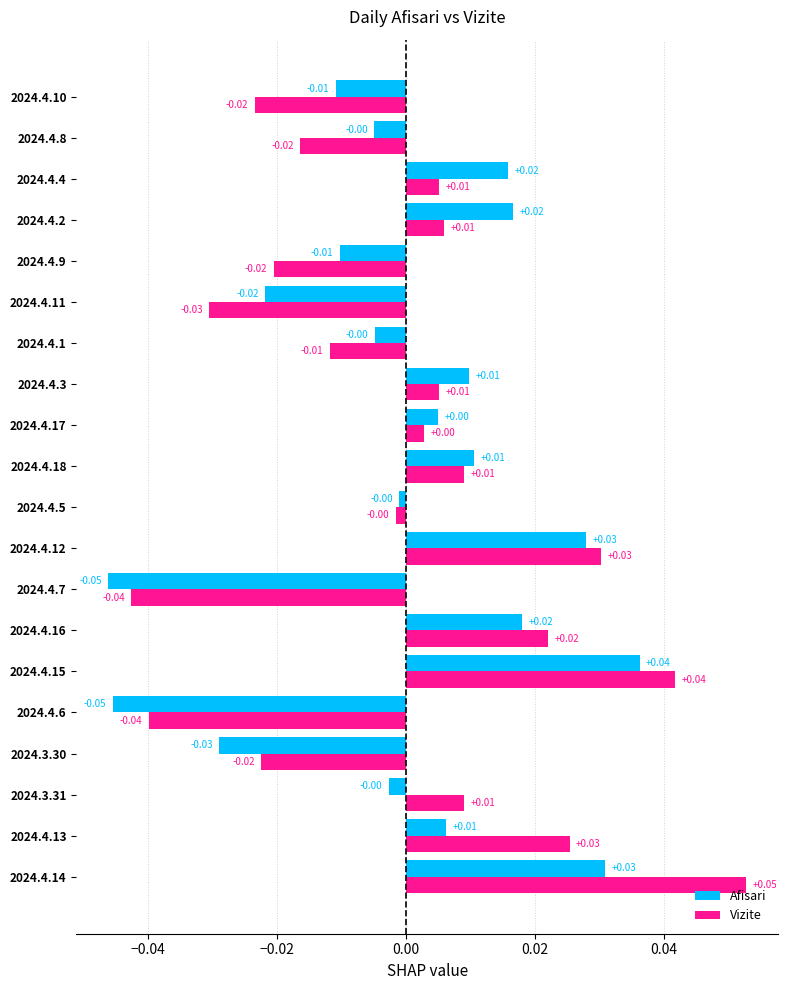

How many negative values does the Vizite series have?

9